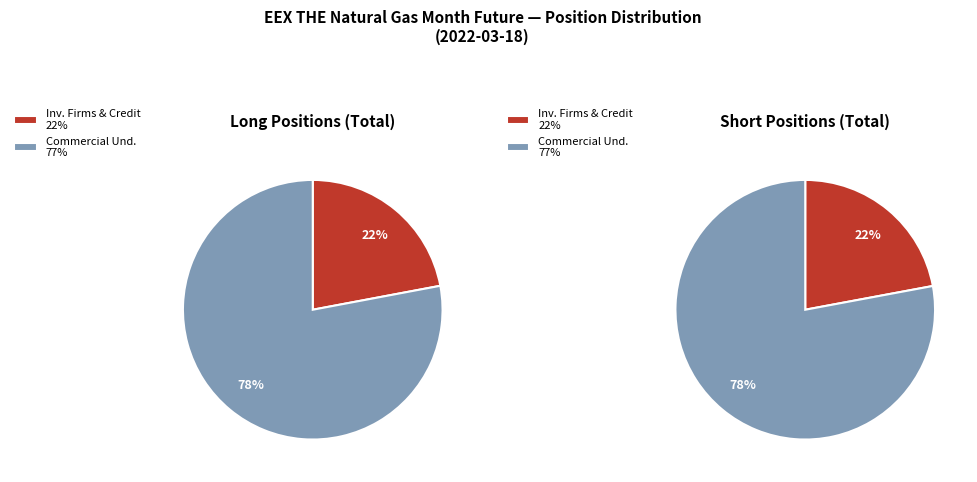

Combined, what portion of the pie is Other Financial Institutions and Commercial Undertakings?

78.0%